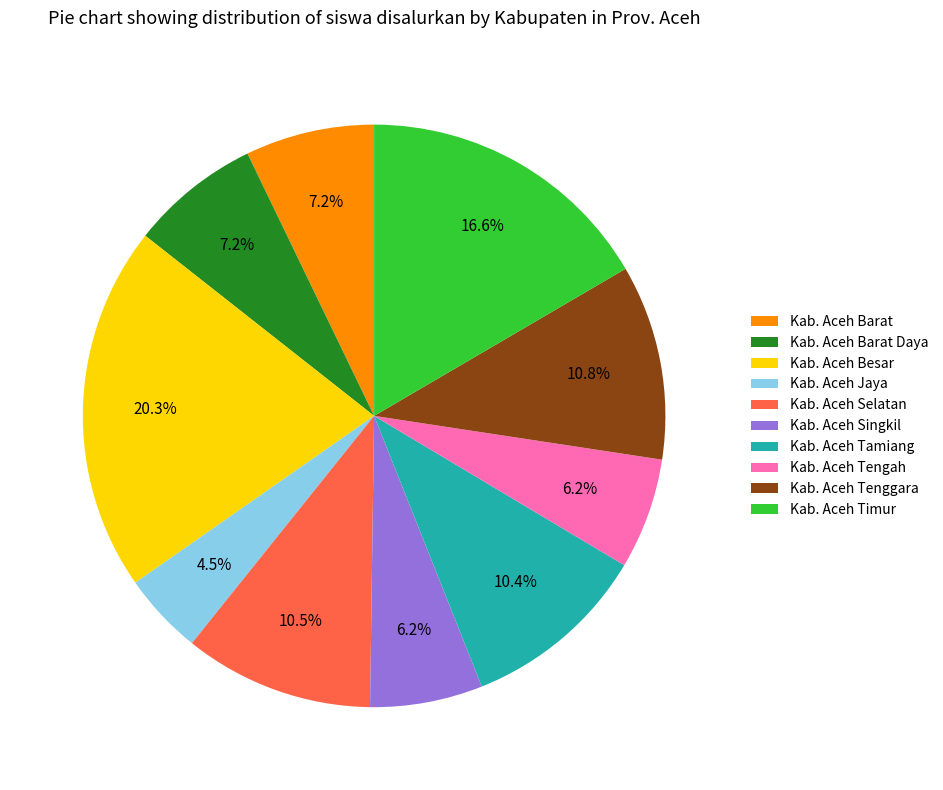

Is the sum of Kab. Aceh Tamiang and Kab. Aceh Barat Daya greater than half?

No